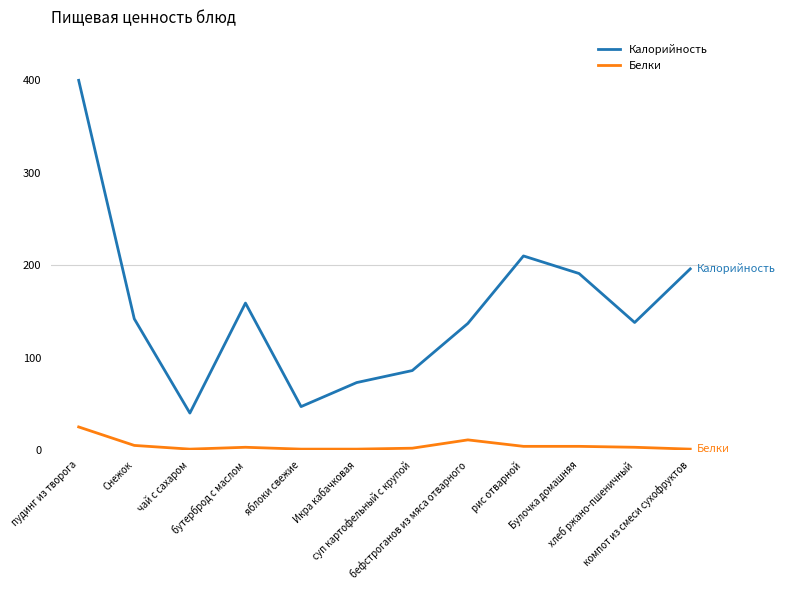

True or false: Калорийность and Белки intersect in this chart.

False